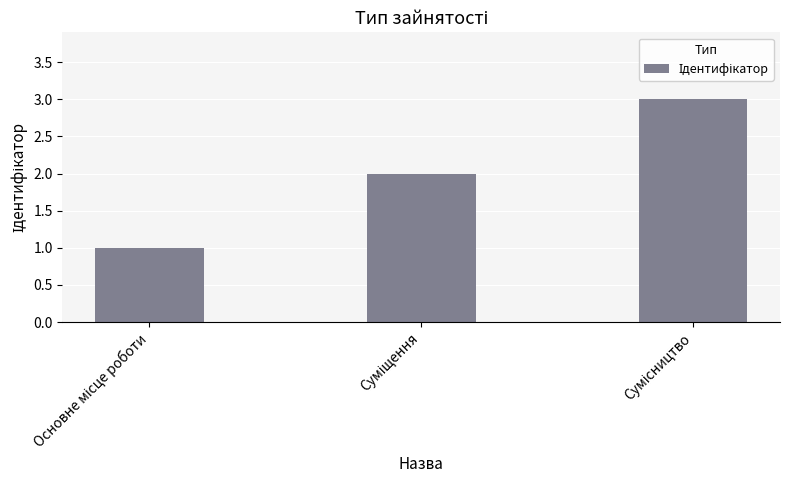

What is the greatest value displayed?

3